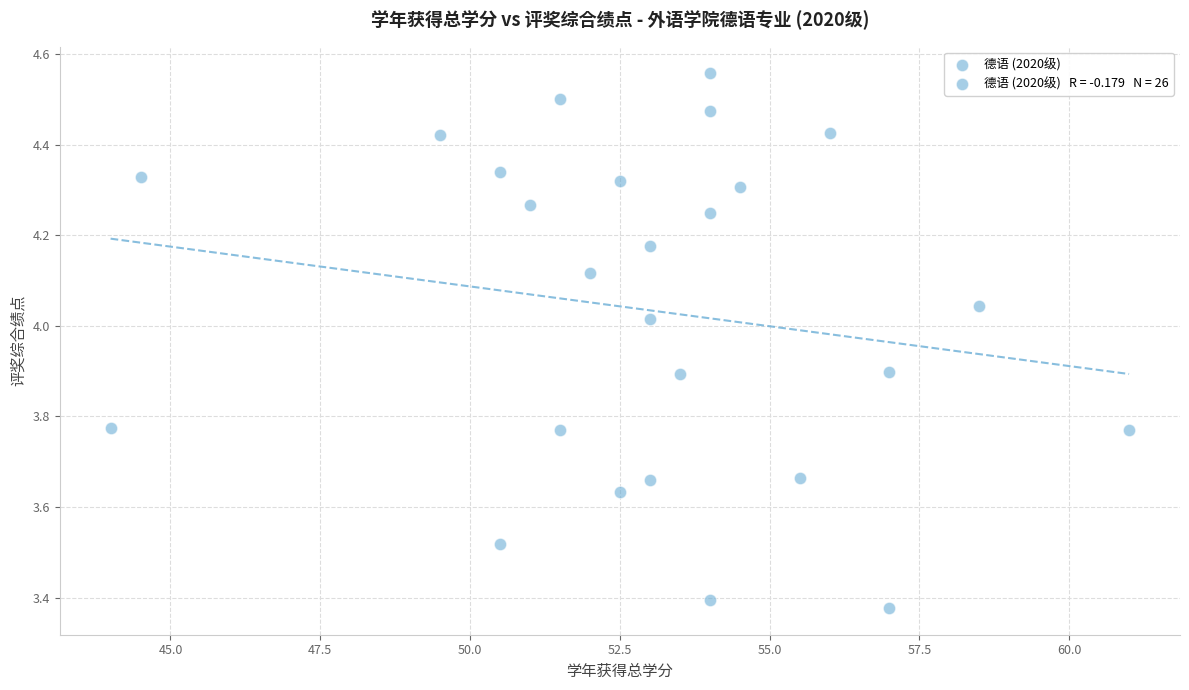

What is the range of X values (max minus min)?

17.0